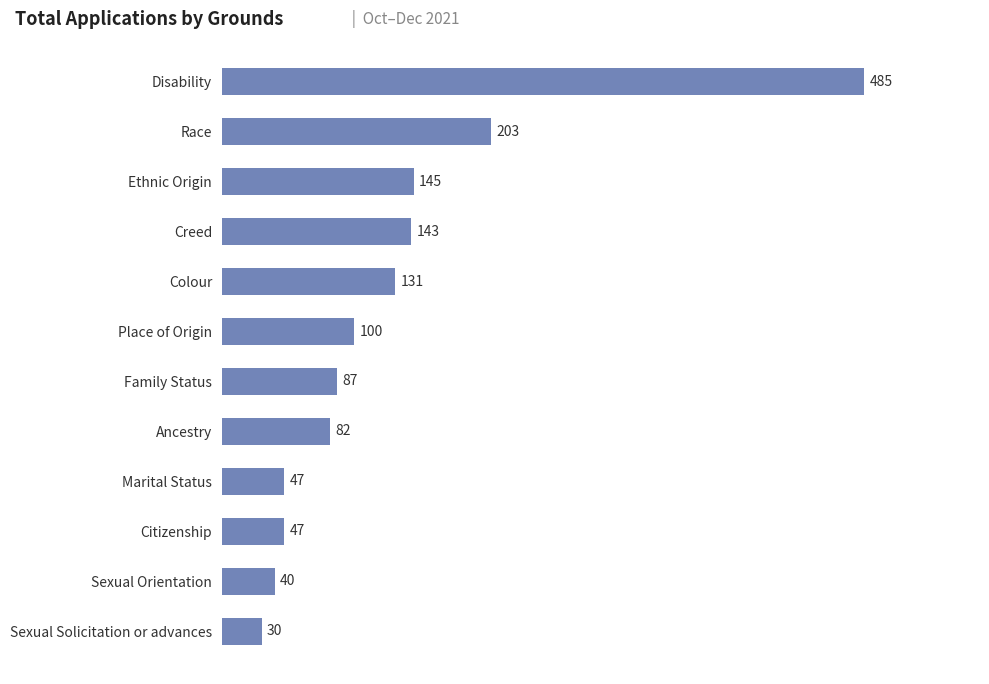

How many categories are shown in the chart?

12